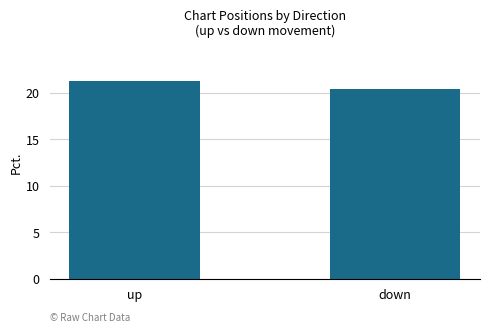

What is the ratio of the value at up to the value at down?

1.0